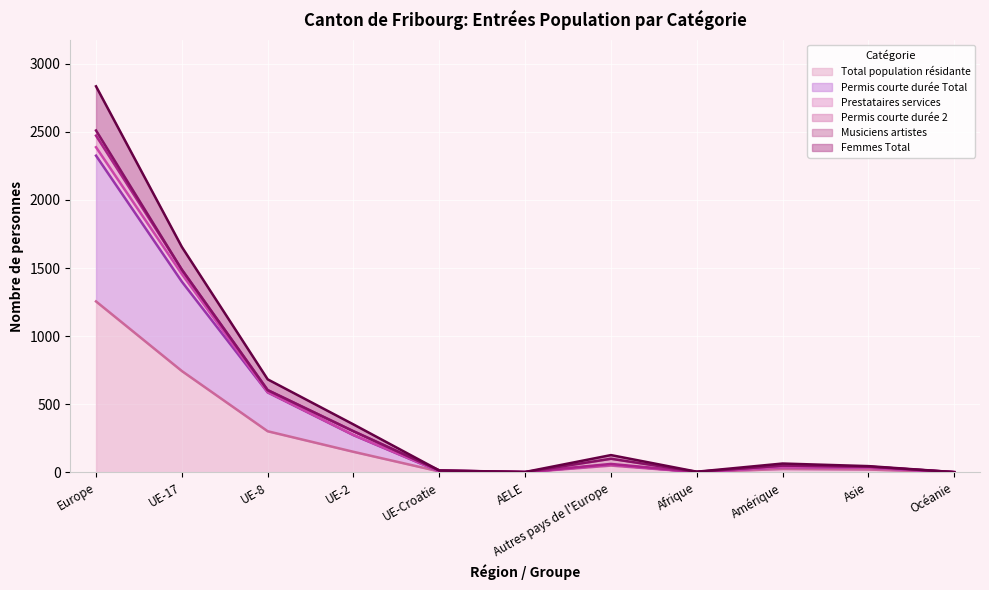

Which category has the lowest value across all series?

AELE